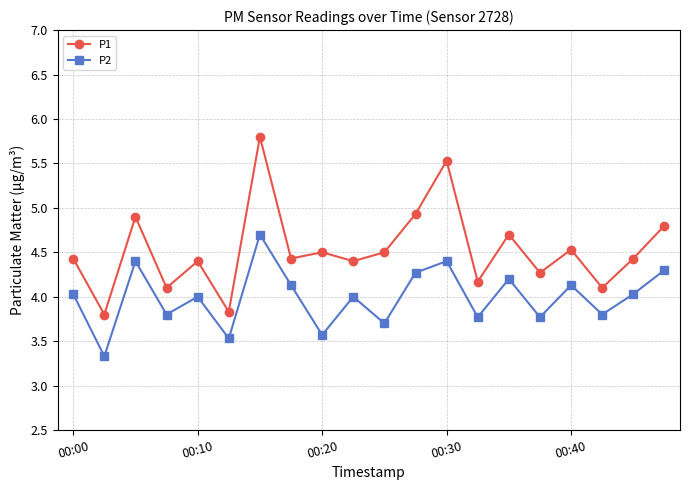

At how many categories does at least one series exceed 5?

2